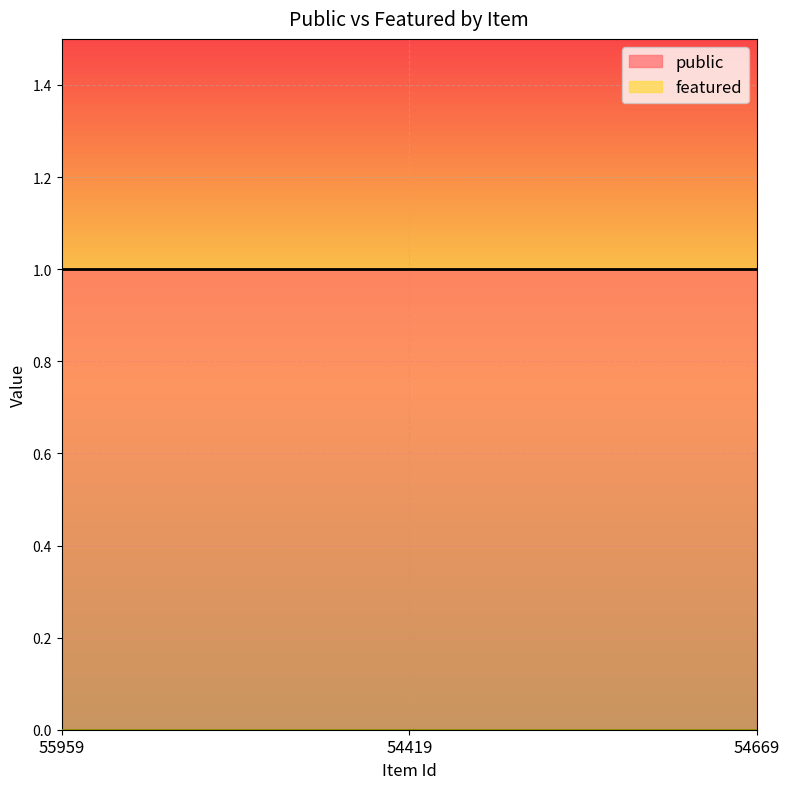

Which category has the lowest value across all series?

55959